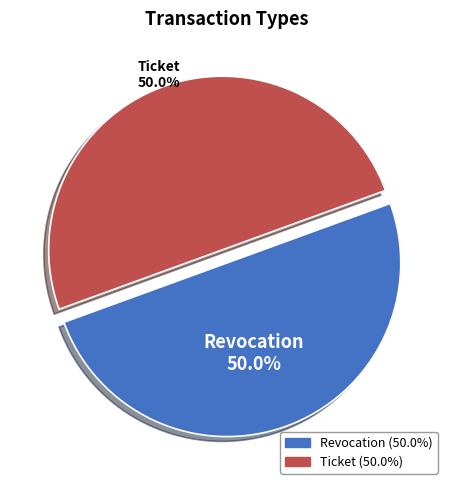

What portion of the pie excludes Revocation?

50.0%